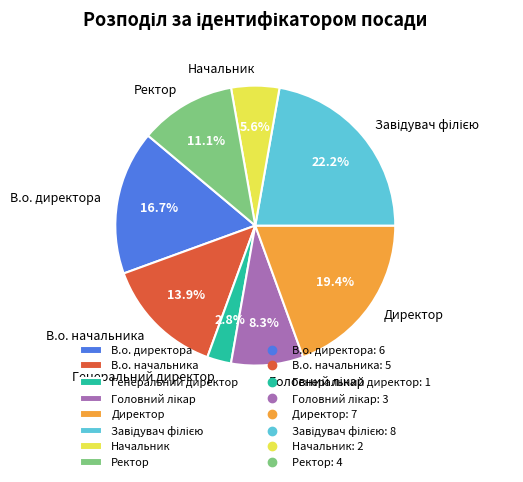

What is the total percentage of Ректор and Генеральний директор?

13.9%